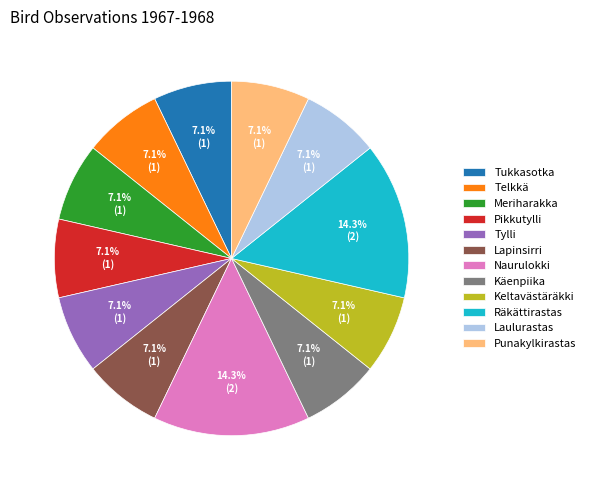

The Laulurastas slice represents 7% of the pie. True or false?

True